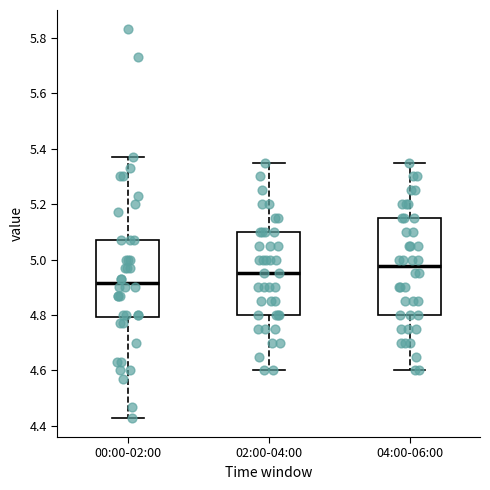

Reading left to right, transcribe this box plot: for each box, give where its median line is, the range the box spans, and where its two whiskers end, as read against the y-axis. The values are not printed on the chart, so give them approximately, as read against the axis.

00:00-02:00: median 4.92, box 4.80 to 5.08, whiskers 4.44 to 5.38
02:00-04:00: median 4.96, box 4.80 to 5.10, whiskers 4.60 to 5.36
04:00-06:00: median 4.98, box 4.80 to 5.16, whiskers 4.60 to 5.36